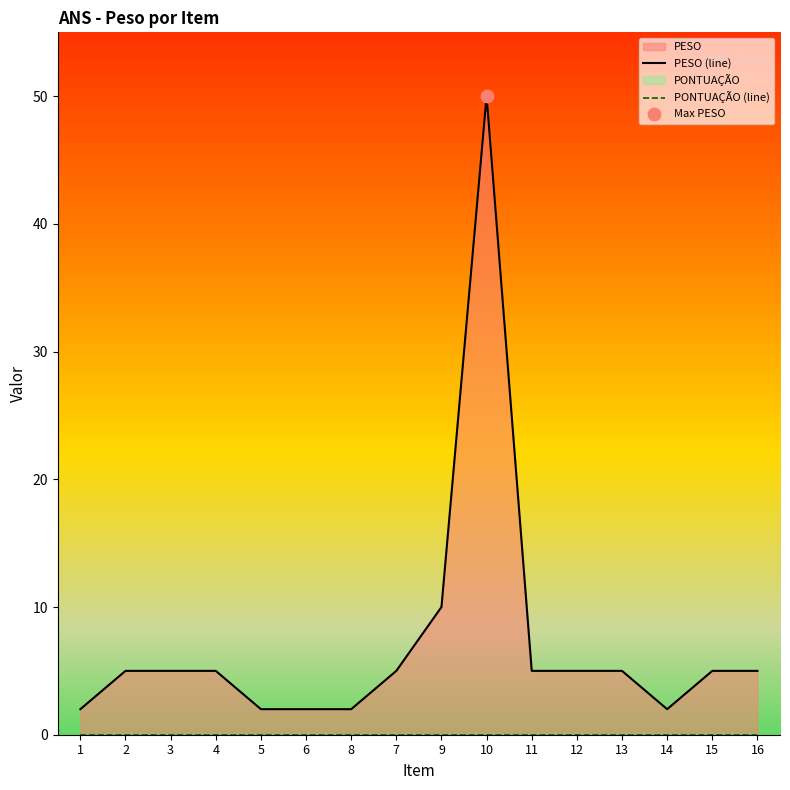

What is the total value across all series at 13?

5